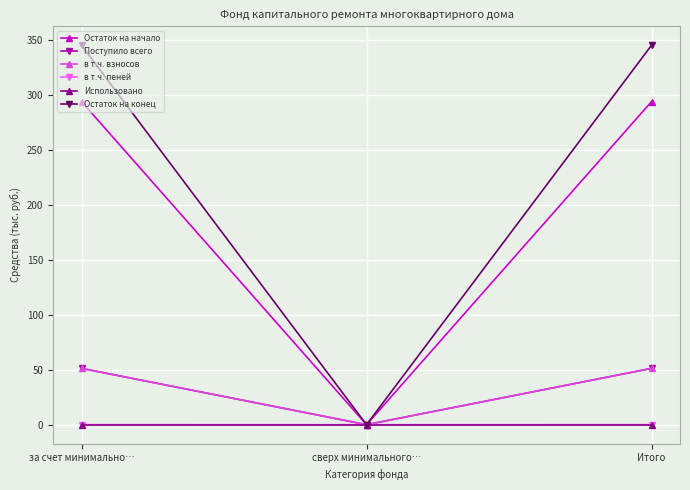

Is the value of Остаток на начало at сверх минимального… greater than the value of Поступило всего at за счет минимально…?

No